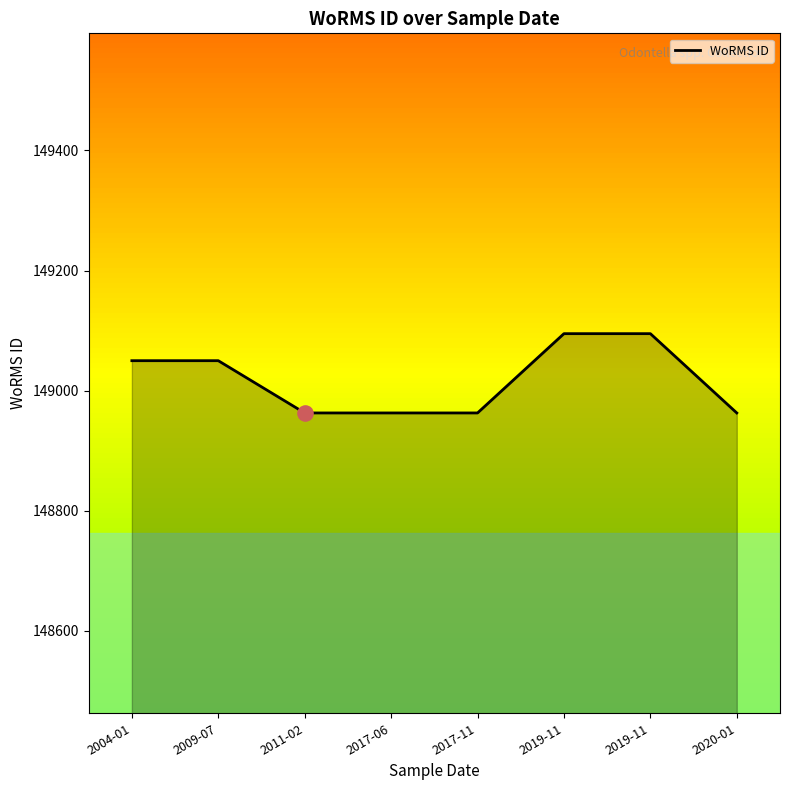

Approximately how many times larger is the value at 2009-07 compared to 2019-11?

1.0